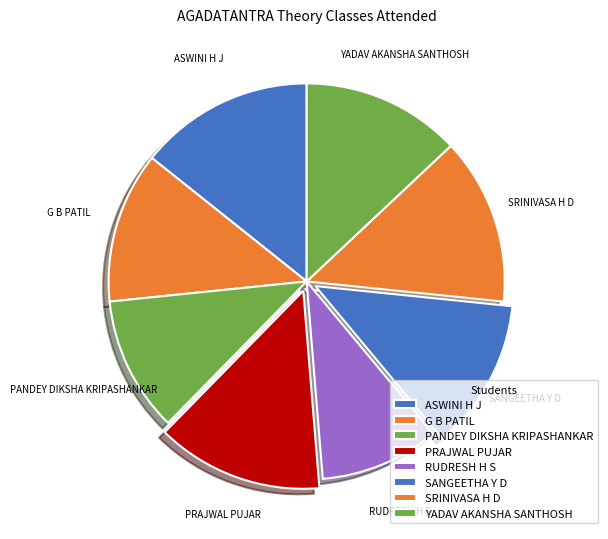

Which category has the biggest portion of the pie?

ASWINI H J